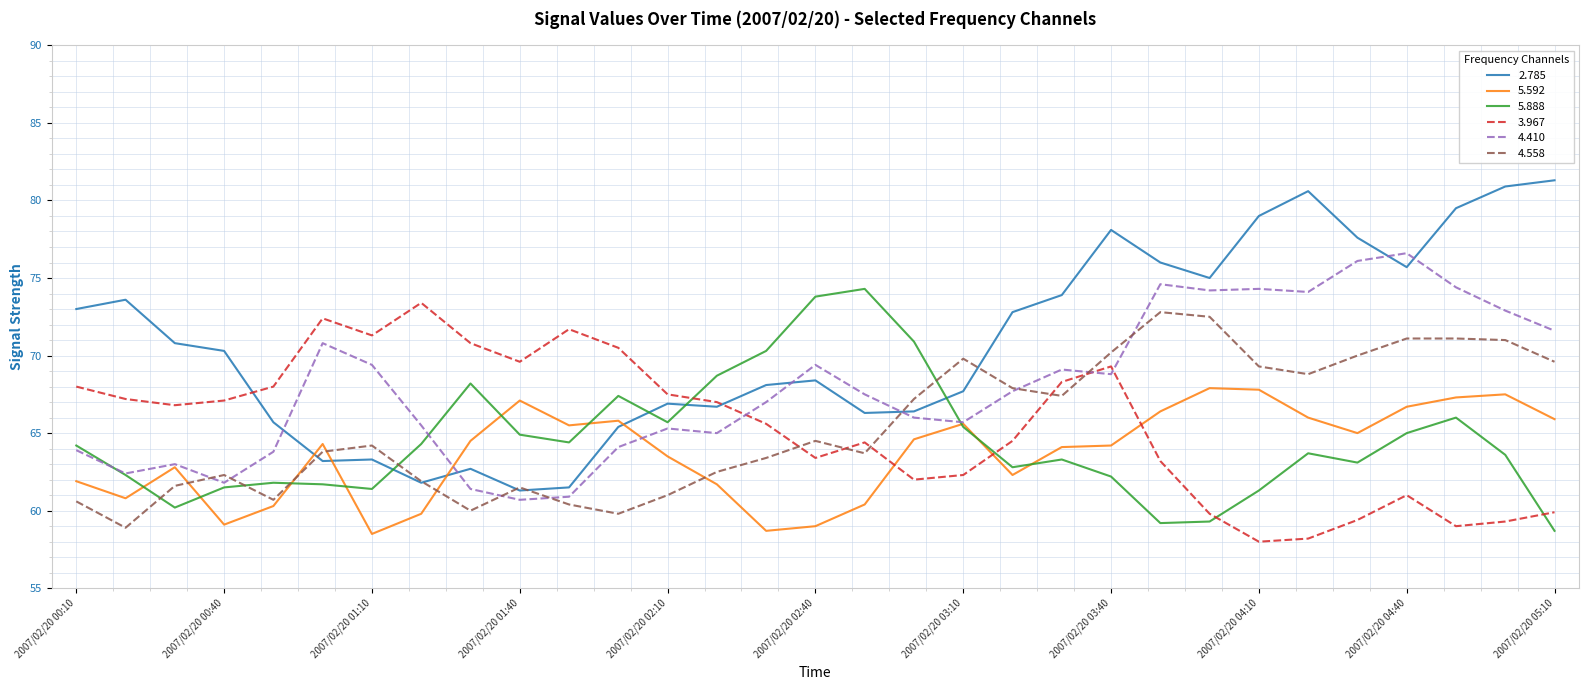

What is the highest value of the 5.888 series?

74.3